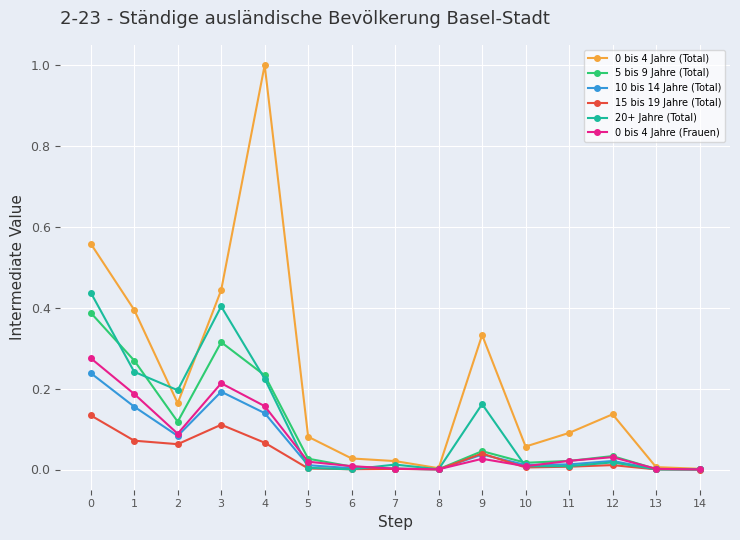

True or false: 15 bis 19 Jahre (Total) has a value of 0.0 at 14.

True